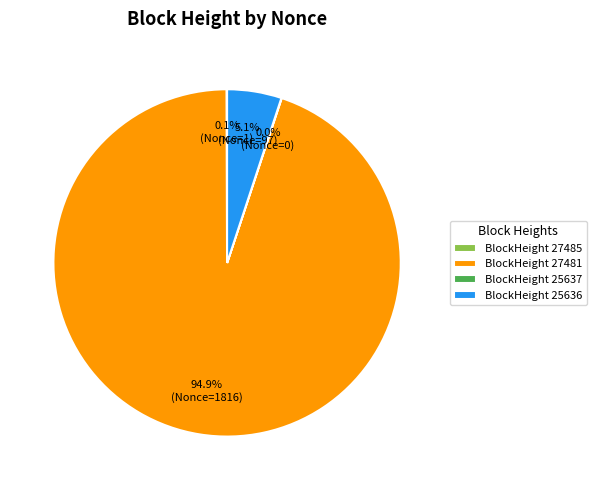

Which slice represents more than half of the pie?

BlockHeight 27481